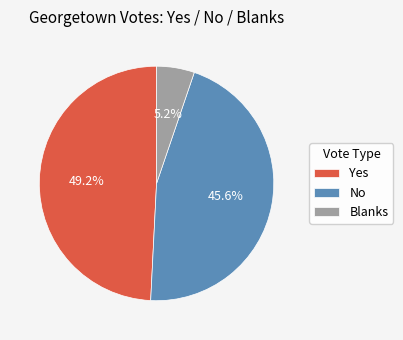

Which category has the smallest portion of the pie?

Blanks